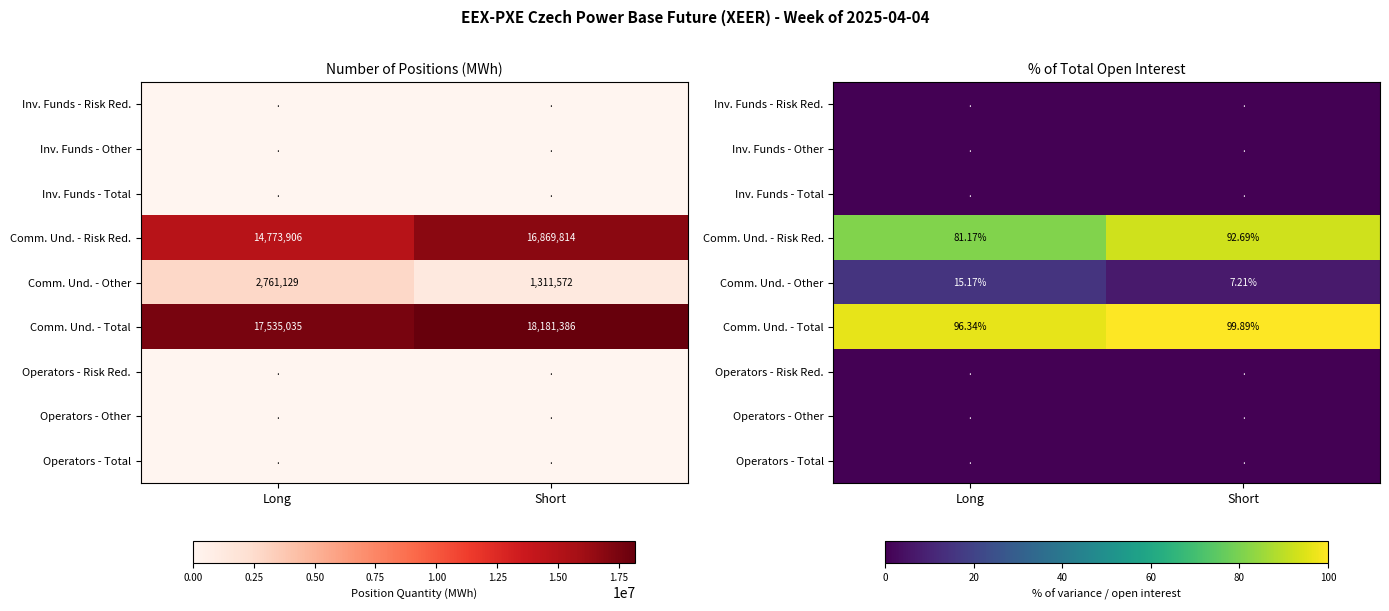

What is the total value across all series at Long?

192.7